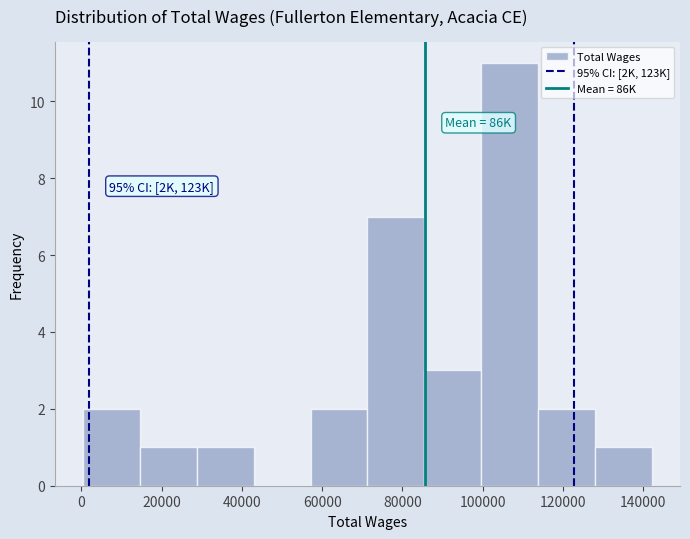

Over which range of the x-axis is the bar tallest?

100000 to 114000